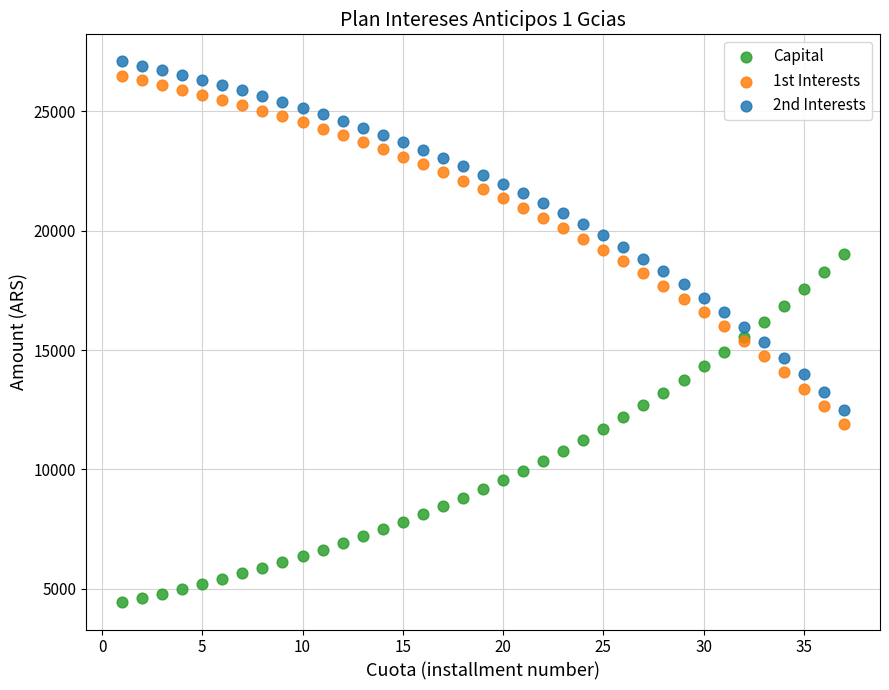

What is the X range (max minus min) for the scatter plot?

36.0